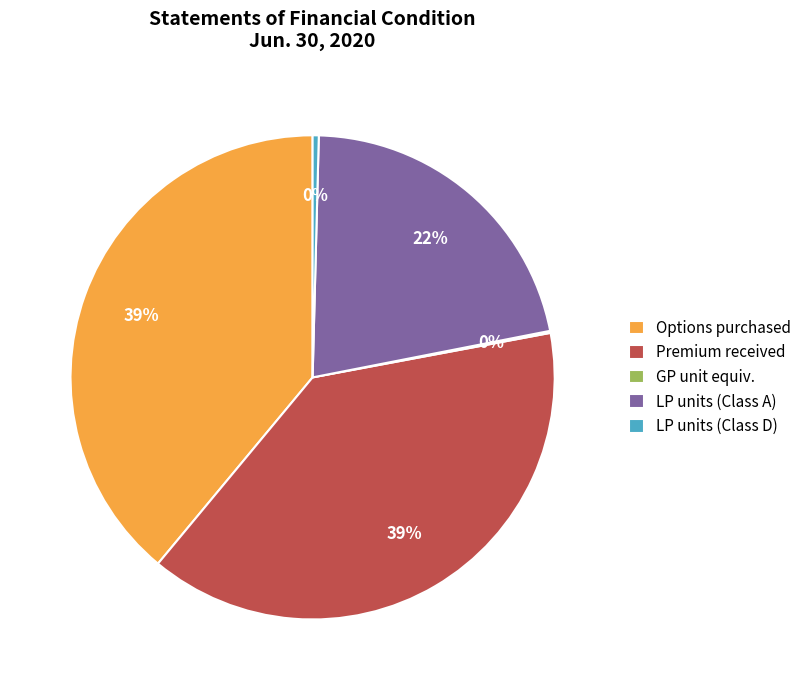

Is there any slice that represents more than half of the pie?

No